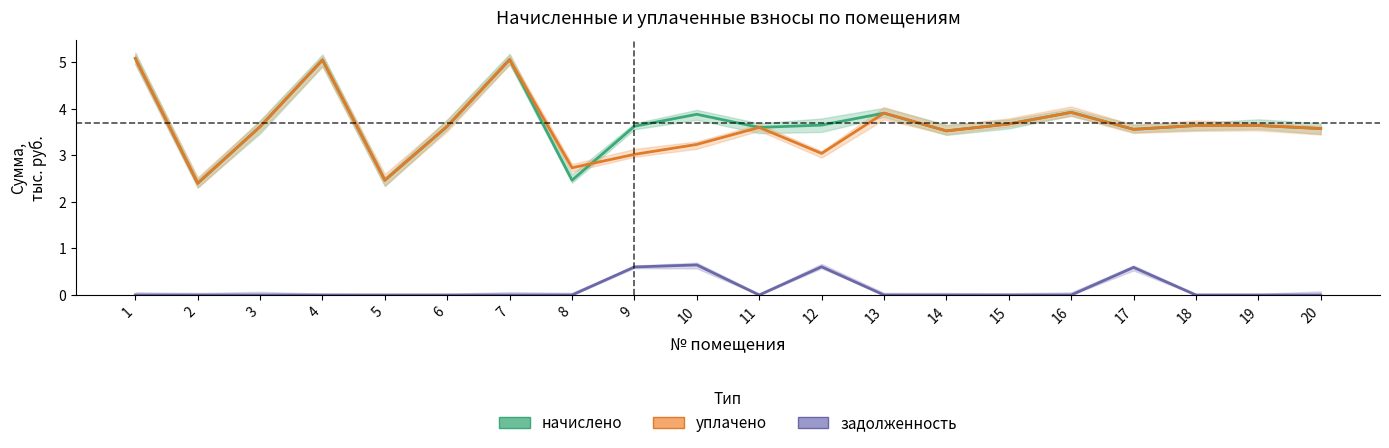

Reading left to right, list all the values displayed in this chart.

начислено: 1=5.1	2=2.4	3=3.6	4=5.1	5=2.5	6=3.6	7=5.1	8=2.5	9=3.6	10=3.9	11=3.6	12=3.7	13=3.9	14=3.5	15=3.7	16=3.9	17=3.6	18=3.6	19=3.6	20=3.6
уплачено: 1=5.1	2=2.4	3=3.6	4=5.1	5=2.5	6=3.6	7=5.1	8=2.7	9=3.0	10=3.2	11=3.6	12=3.0	13=3.9	14=3.5	15=3.7	16=3.9	17=3.6	18=3.6	19=3.6	20=3.6
задолженность: 1=0.0	2=0.0	3=0.0	4=0.0	5=0.0	6=0.0	7=0.0	8=0.0	9=0.6	10=0.6	11=0.0	12=0.6	13=0.0	14=0.0	15=0.0	16=0.0	17=0.6	18=0.0	19=0.0	20=0.0